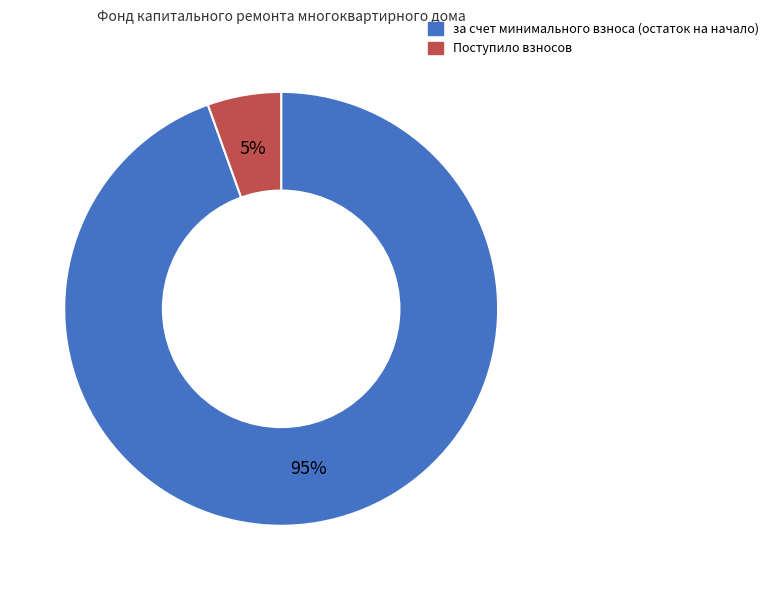

How many slices are in this pie chart?

2